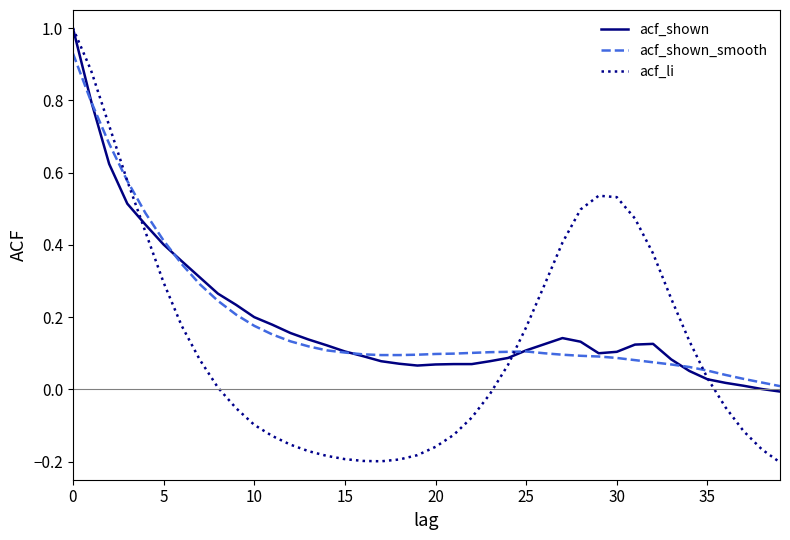

What is the greatest value displayed?

1.0